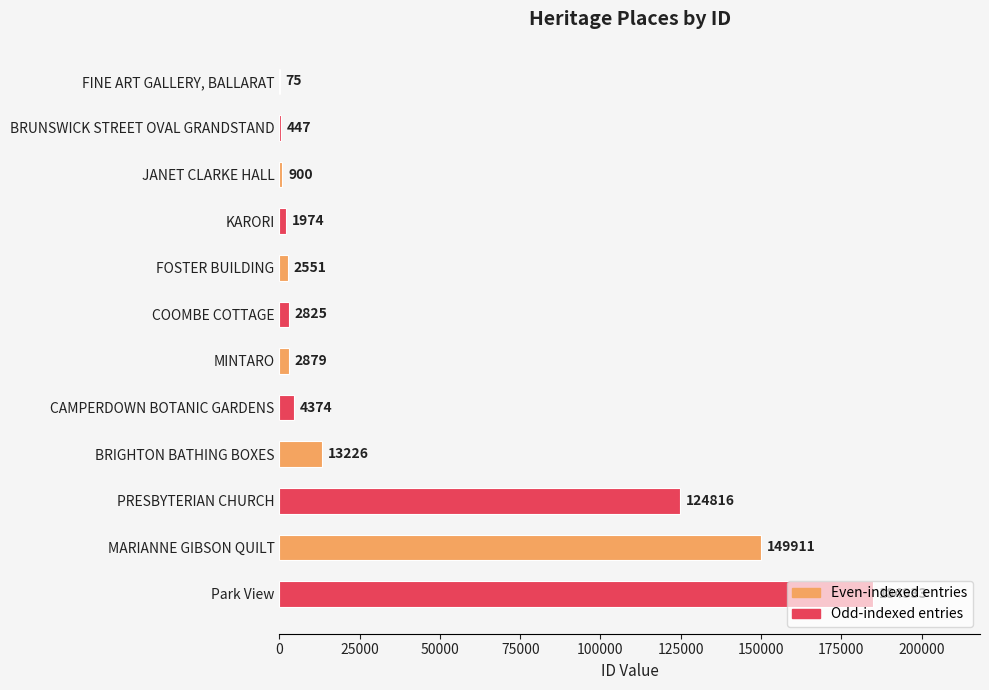

The value at BRUNSWICK STREET OVAL GRANDSTAND is 447. True or false?

True